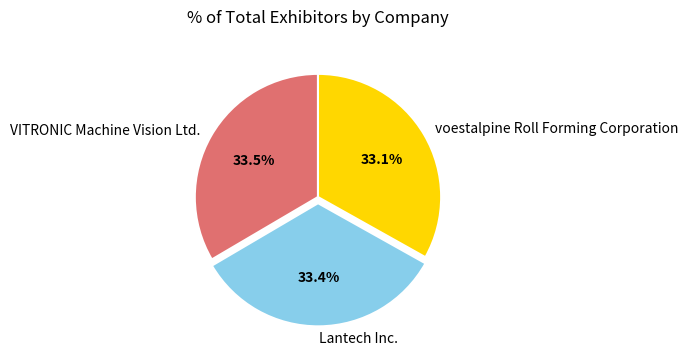

To the nearest percent, what is the average slice percentage?

33%